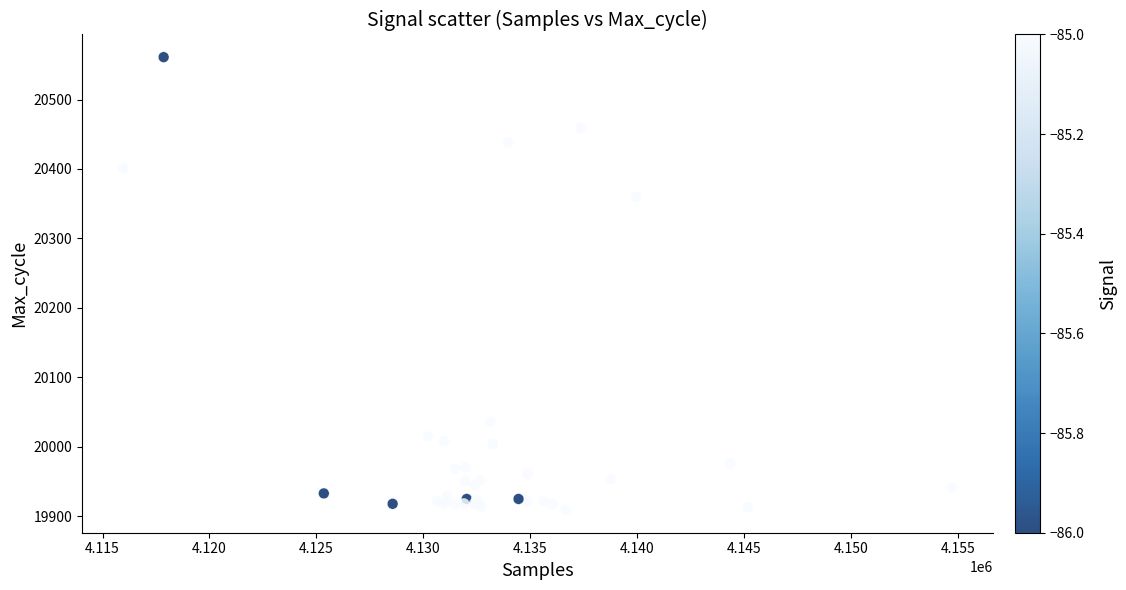

What Y value in the scatter plot is closest to 20235?

20360